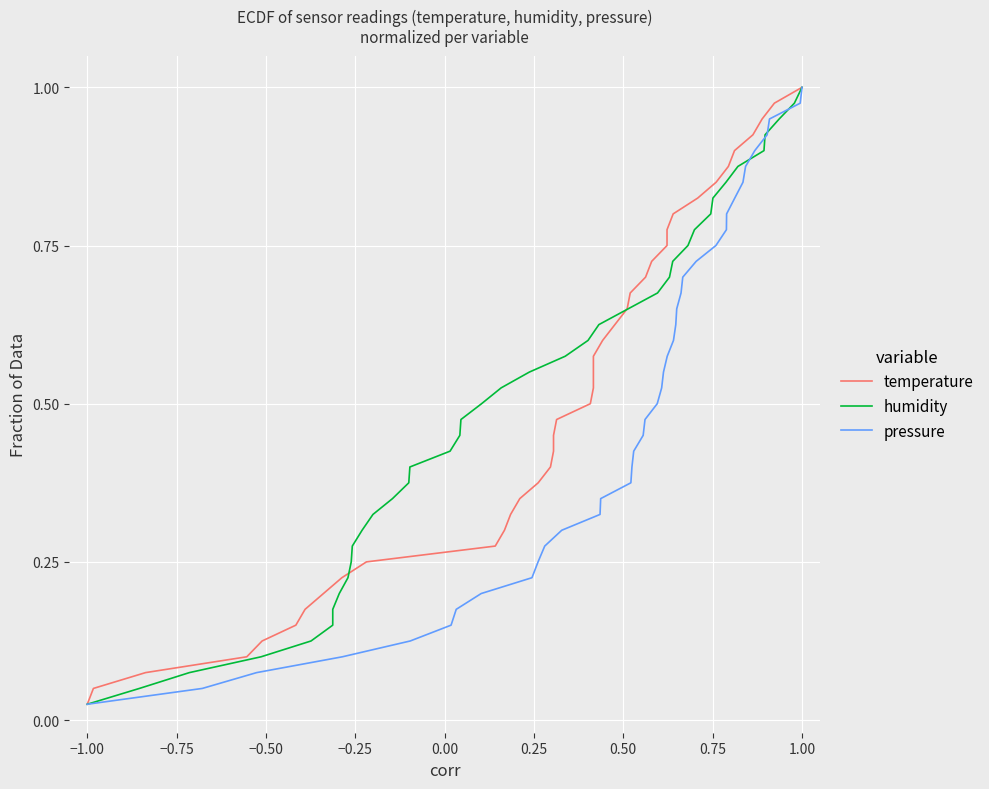

At which label is pressure closest to 0?

−1.00